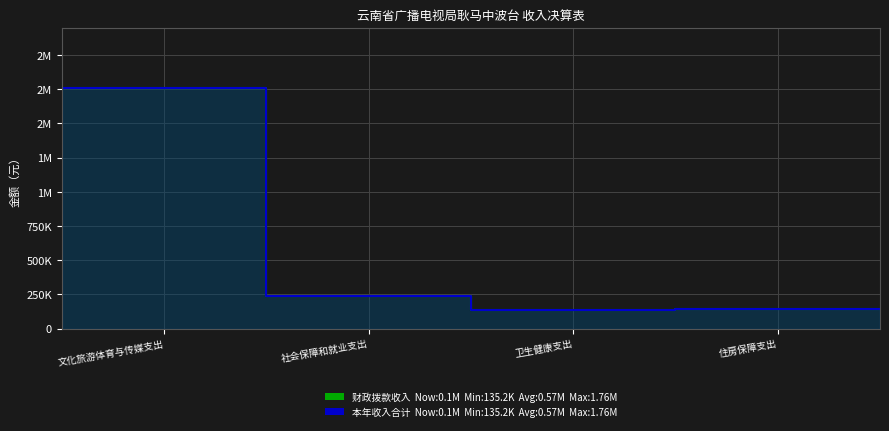

Reading left to right, extract all data points from this chart.

财政拨款收入: 文化旅游体育与传媒支出=1760658.2	社会保障和就业支出=237625.2	卫生健康支出=135240.3	住房保障支出=144165.0
本年收入合计: 文化旅游体育与传媒支出=1760658.2	社会保障和就业支出=237625.2	卫生健康支出=135240.3	住房保障支出=144165.0